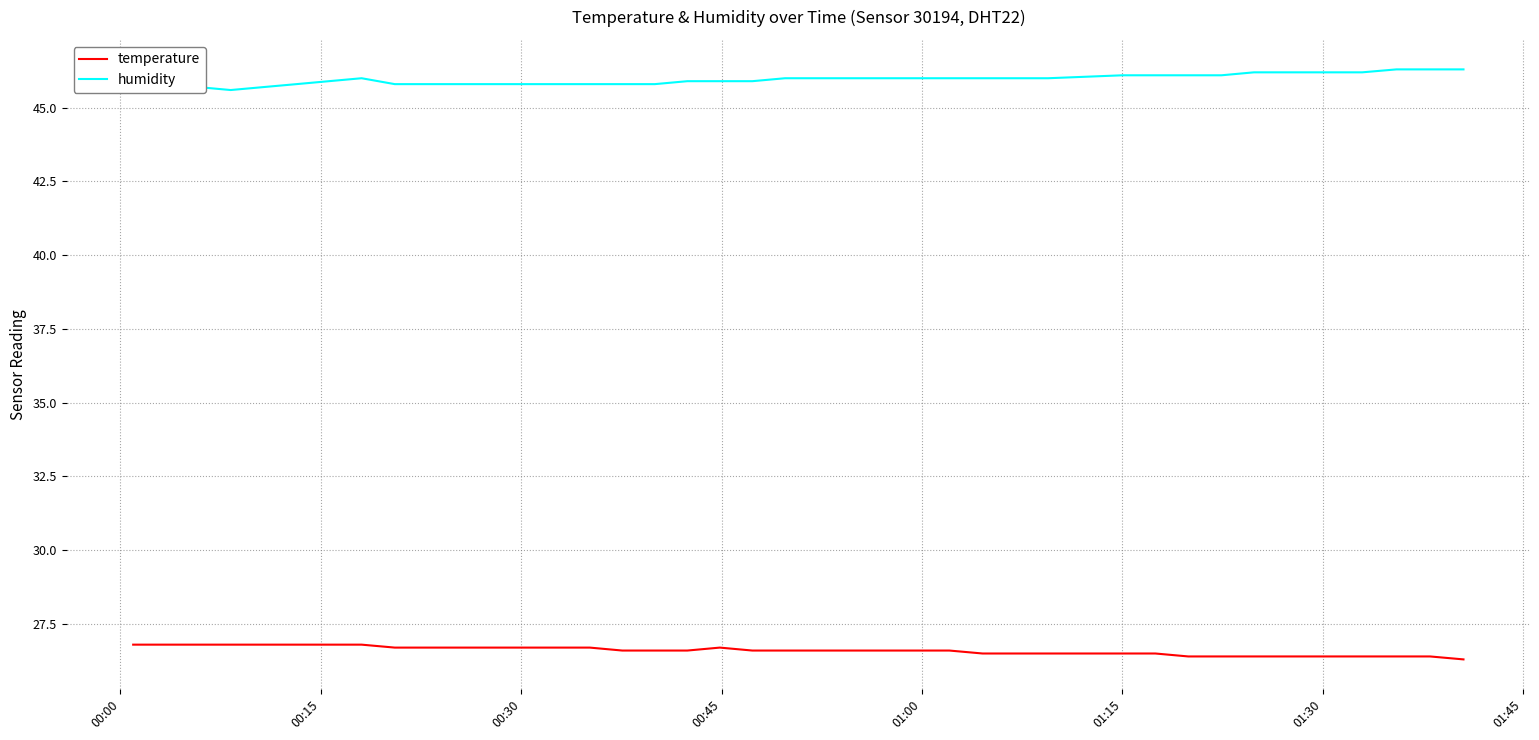

How many data points in humidity are above 46?

11